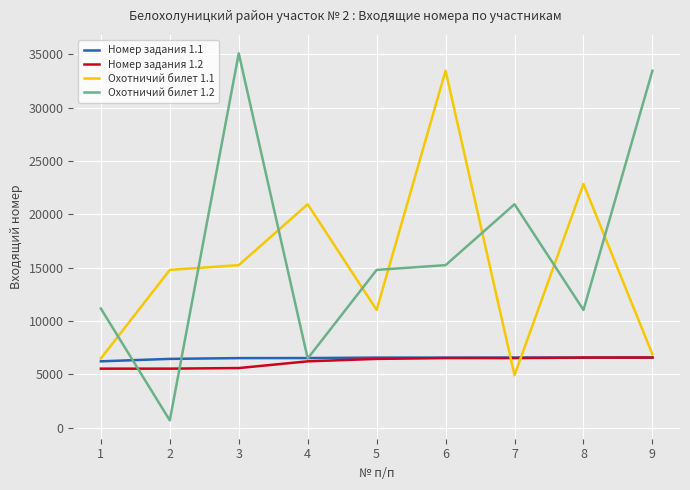

Which series changed the most between 4 and 6?

Охотничий билет 1.1